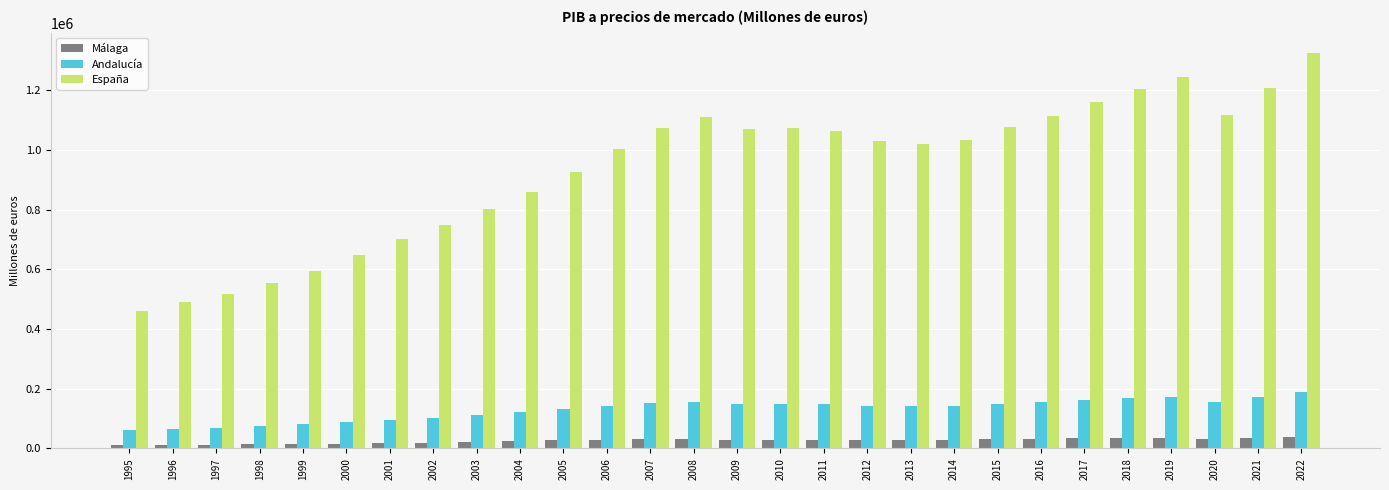

List the series in order of their peak value, lowest first.

Málaga, Andalucía, España